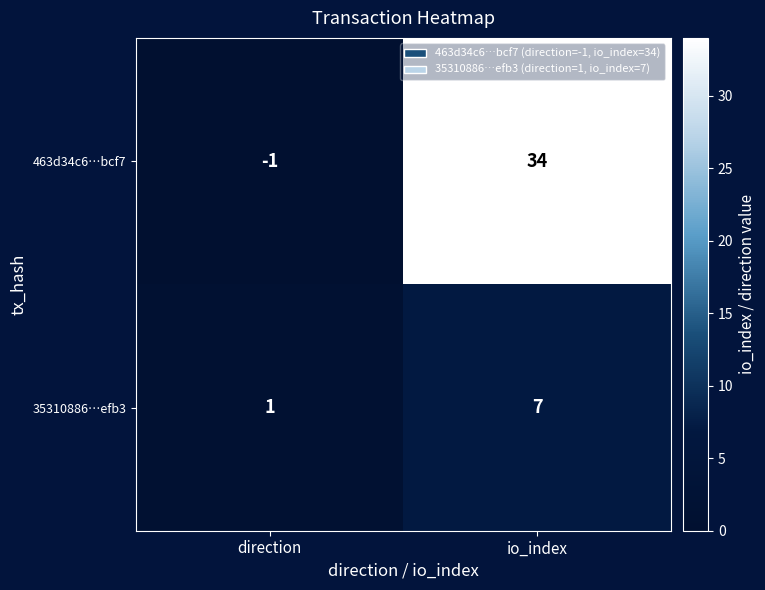

Is it true that 35310886…efb3 equals 2 at io_index?

False